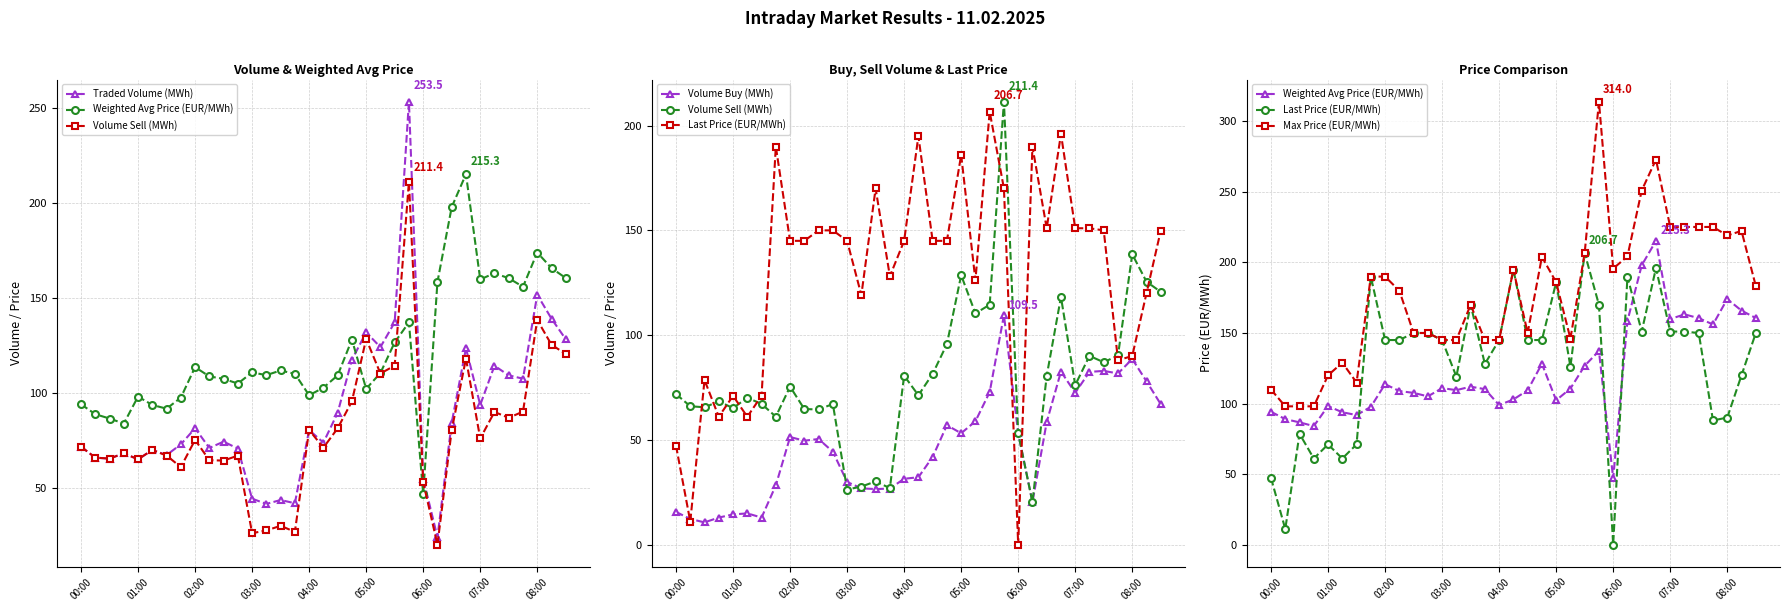

What is the average value of the Weighted Avg Price (EUR/MWh) series?

122.5